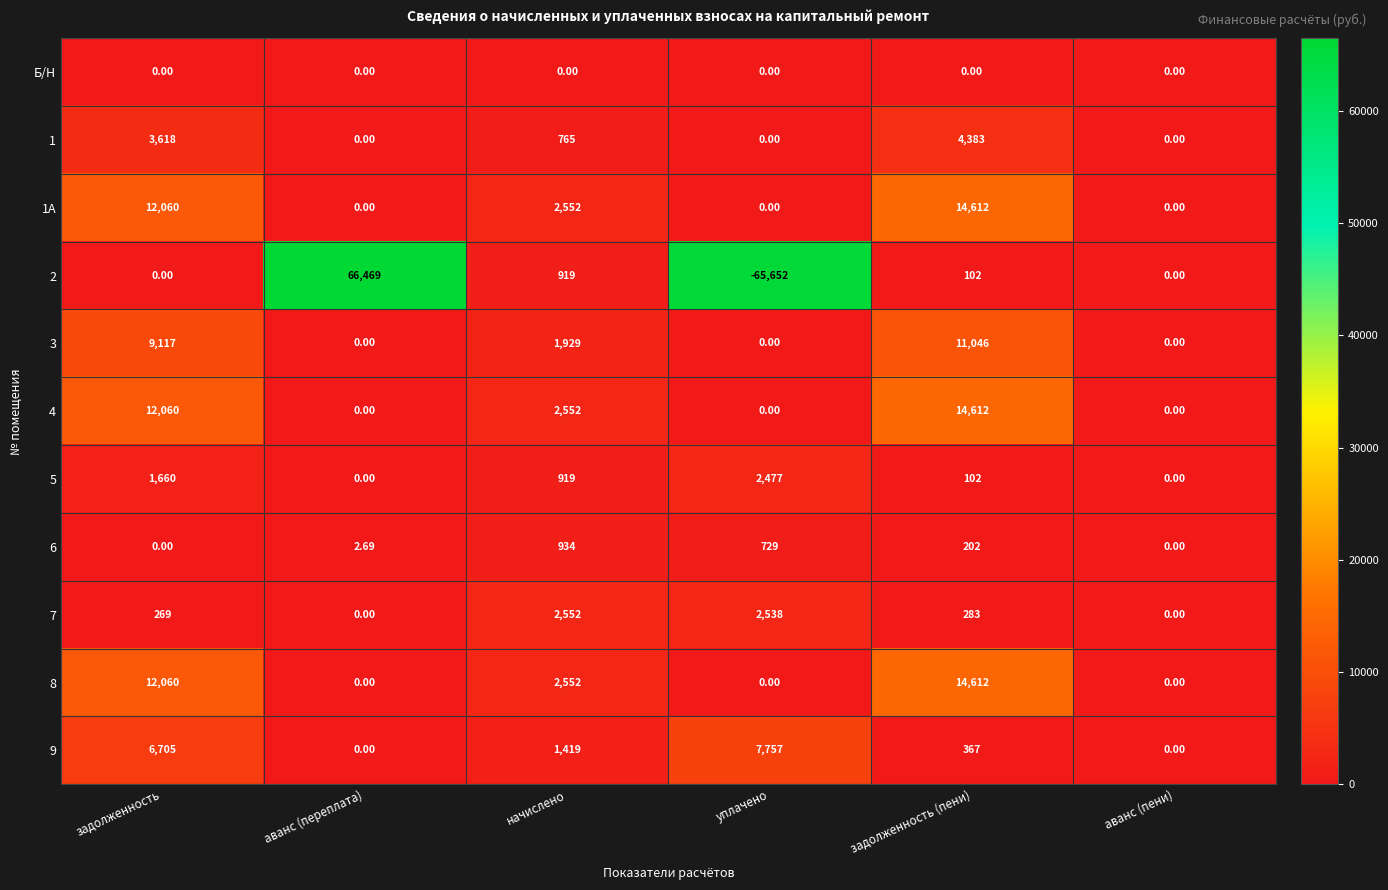

Which label corresponds to the smallest value in the chart?

уплачено